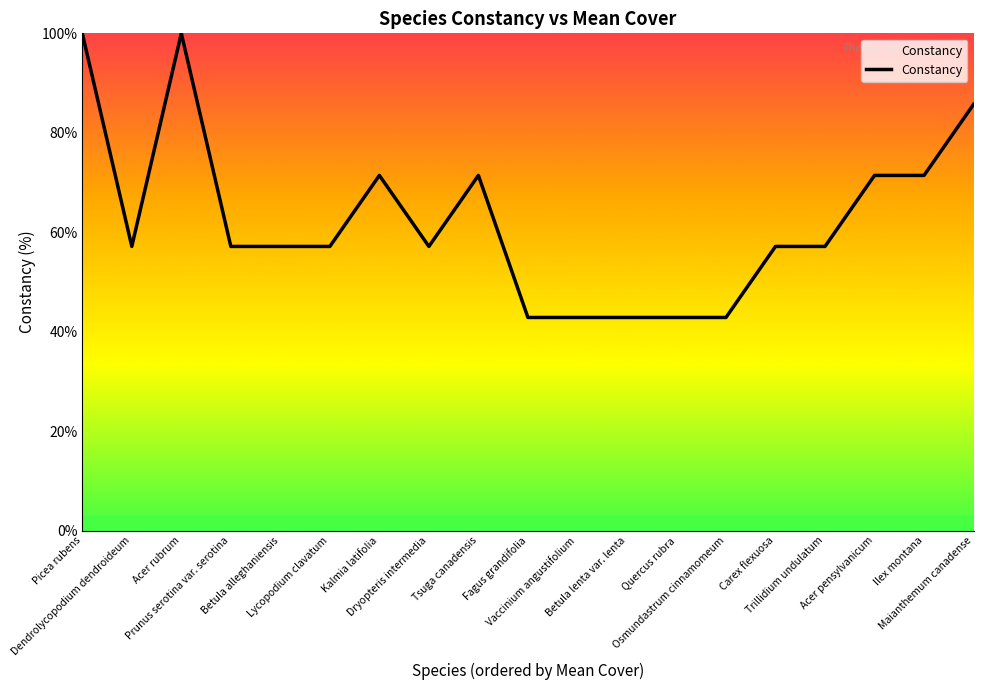

Count the number of categories in the chart.

19